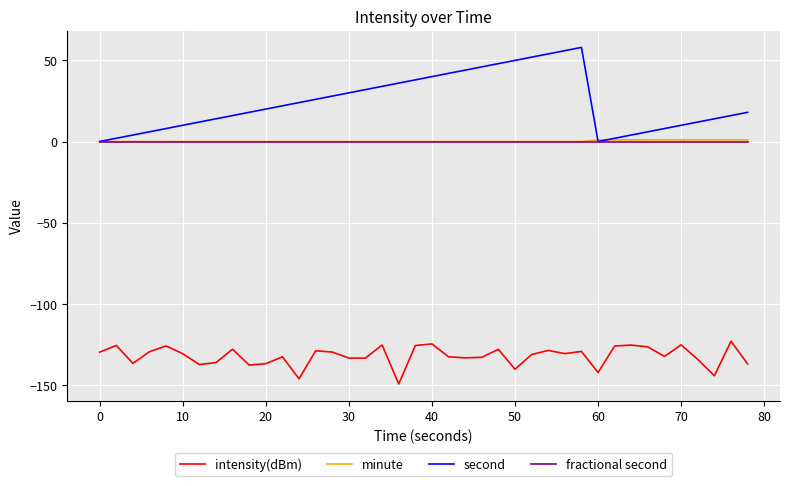

What is the difference between the maximum and minimum values in the second series?

58.0